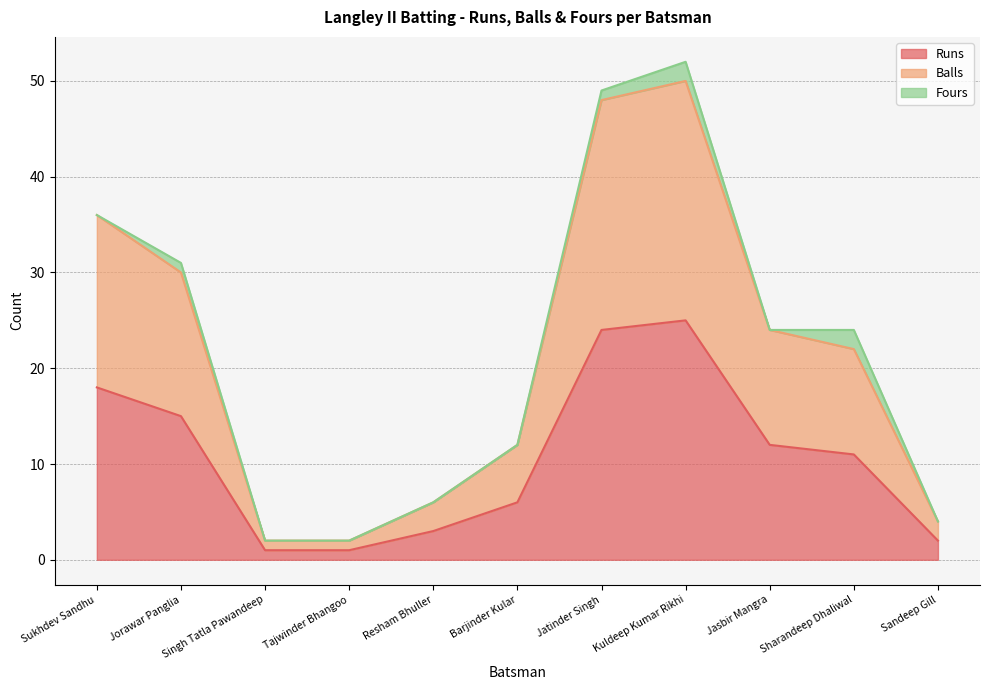

Does the chart have visible grid lines?

Yes